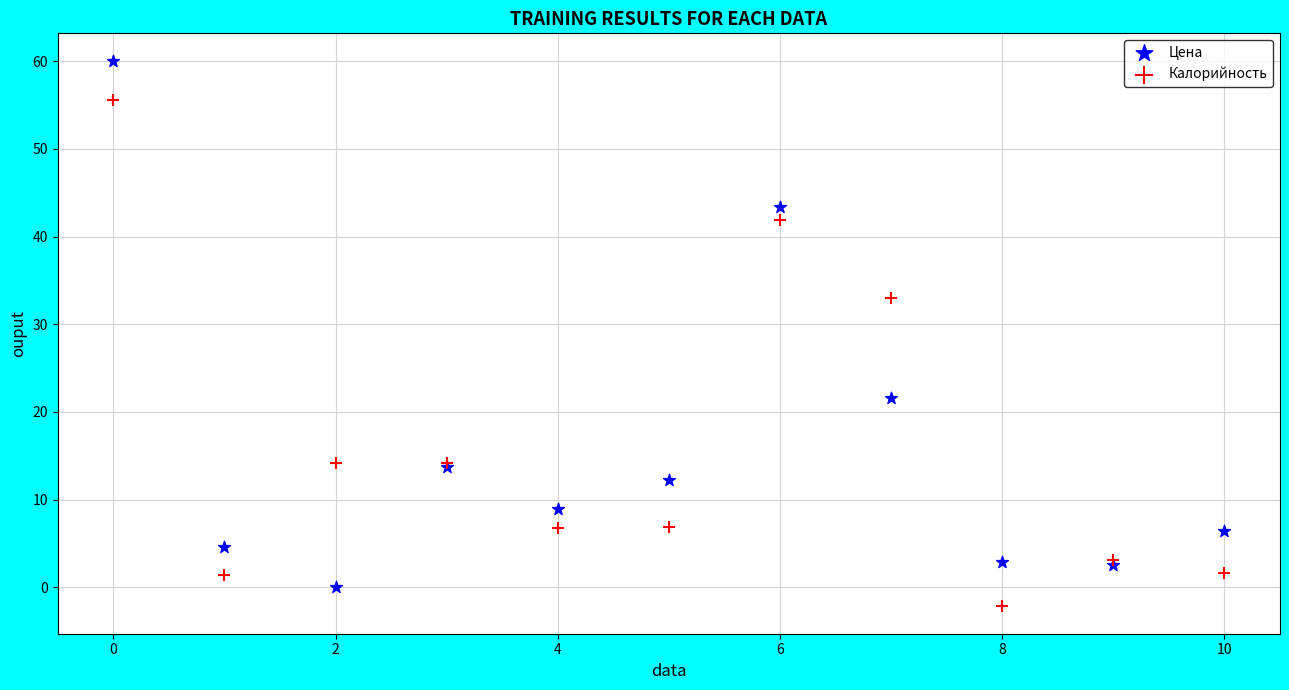

Which series contains the lowest Y value?

Калорийность